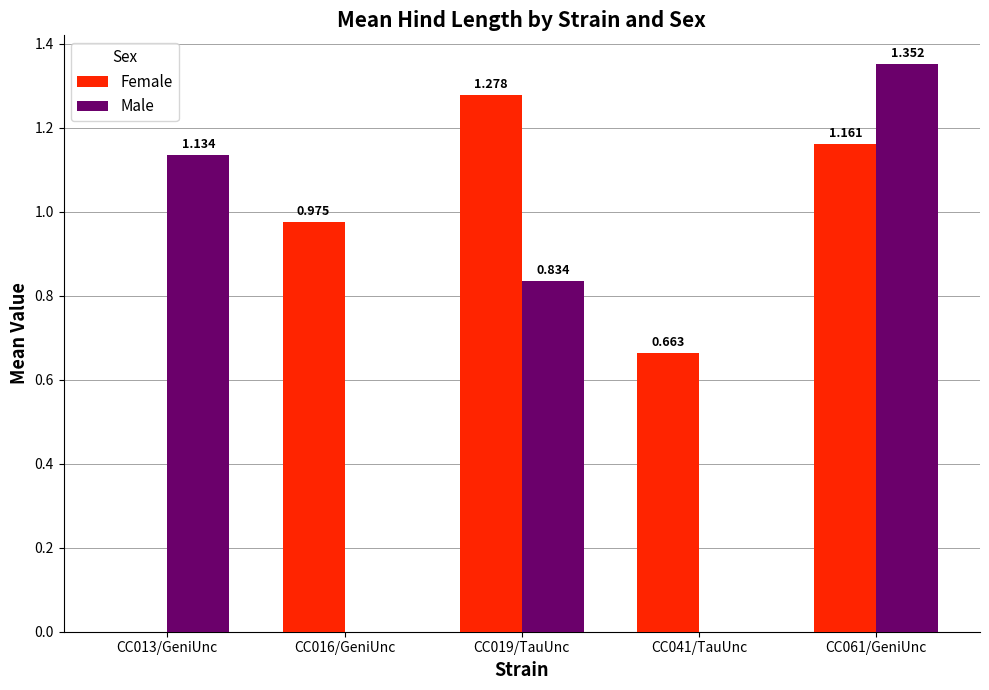

Which series has the largest total across all categories?

Female